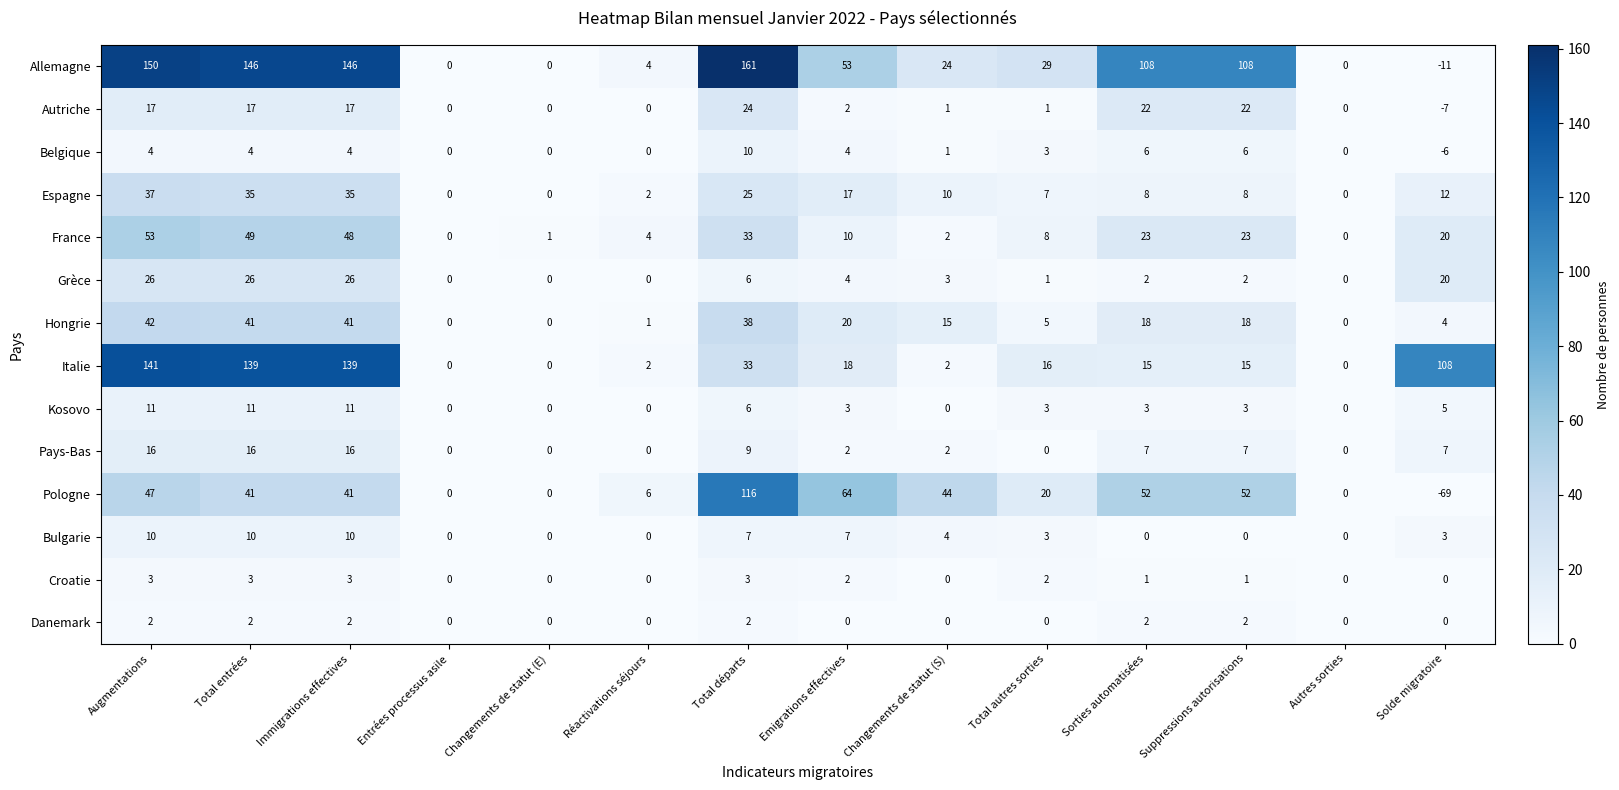

Where does the Hongrie series first go above 18?

Augmentations